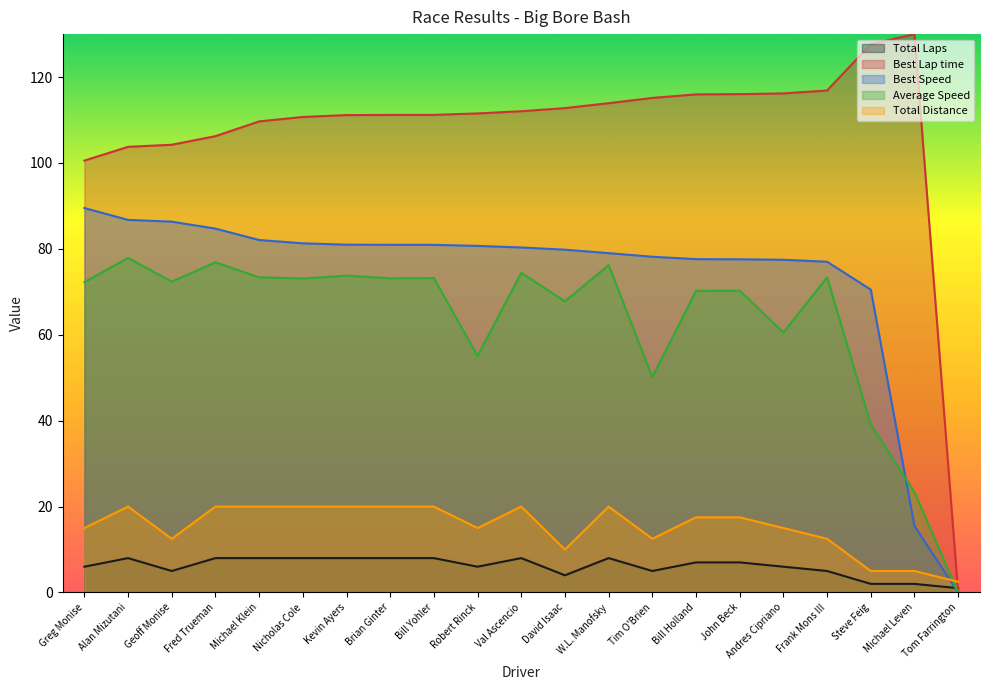

Between which two adjacent categories do Average Speed and Total Distance first intersect?

Michael Leven and Tom Farrington